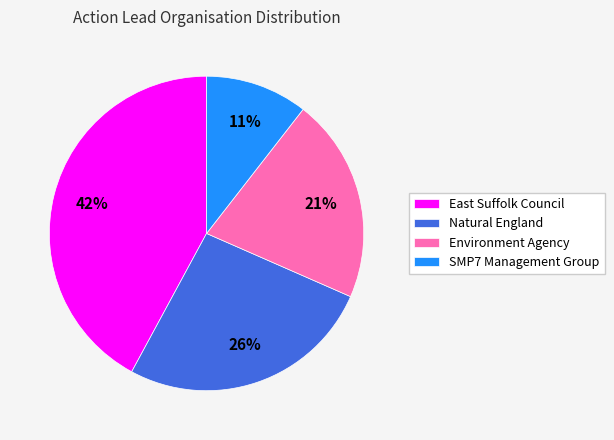

Combined, do SMP7 Management Group and Environment Agency account for over 50%?

No